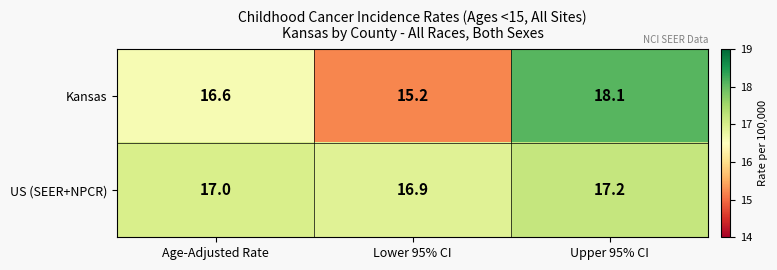

Between Lower 95% CI and Upper 95% CI, which series saw the biggest shift?

Kansas